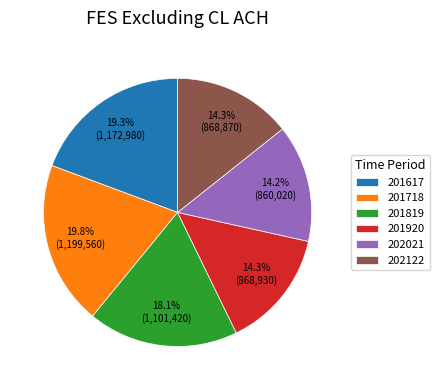

Do 202122 and 201617 together represent more than half of the pie?

No